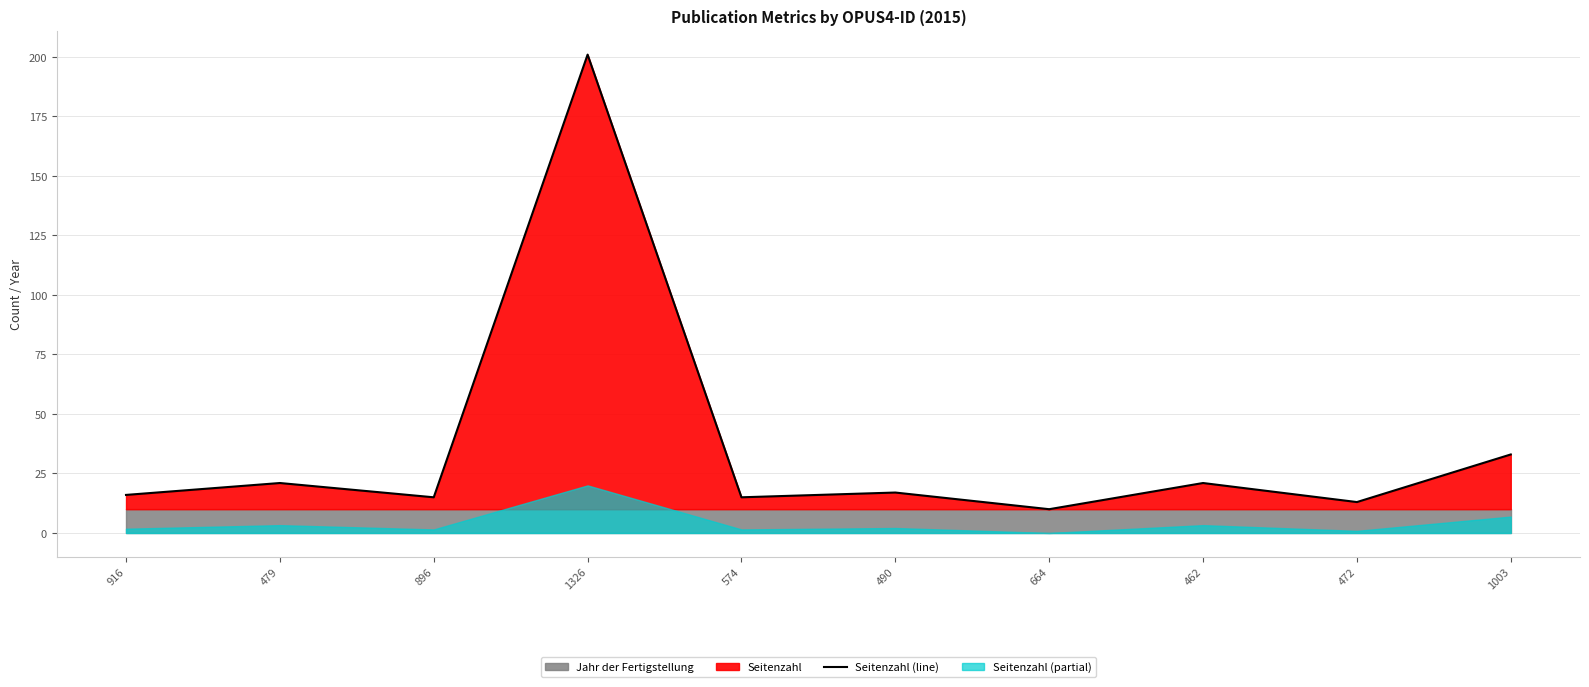

What is the value of the 8th point from the left?

21